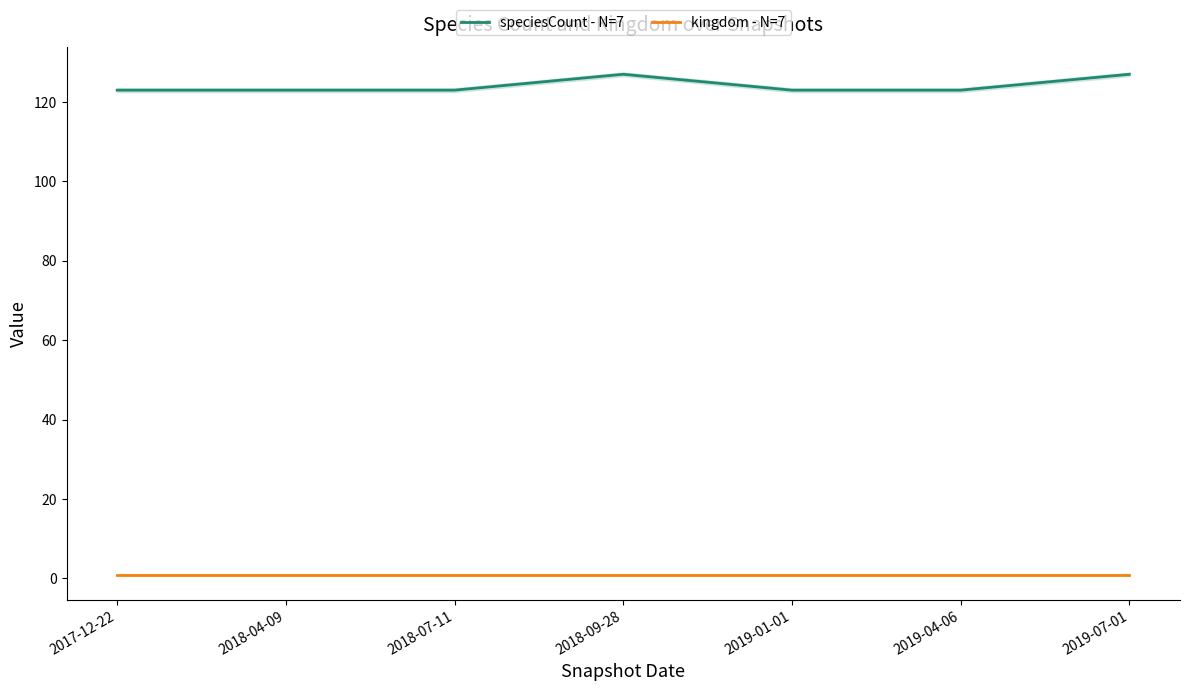

Between 2018-07-11 and 2018-09-28, which is larger?

2018-09-28